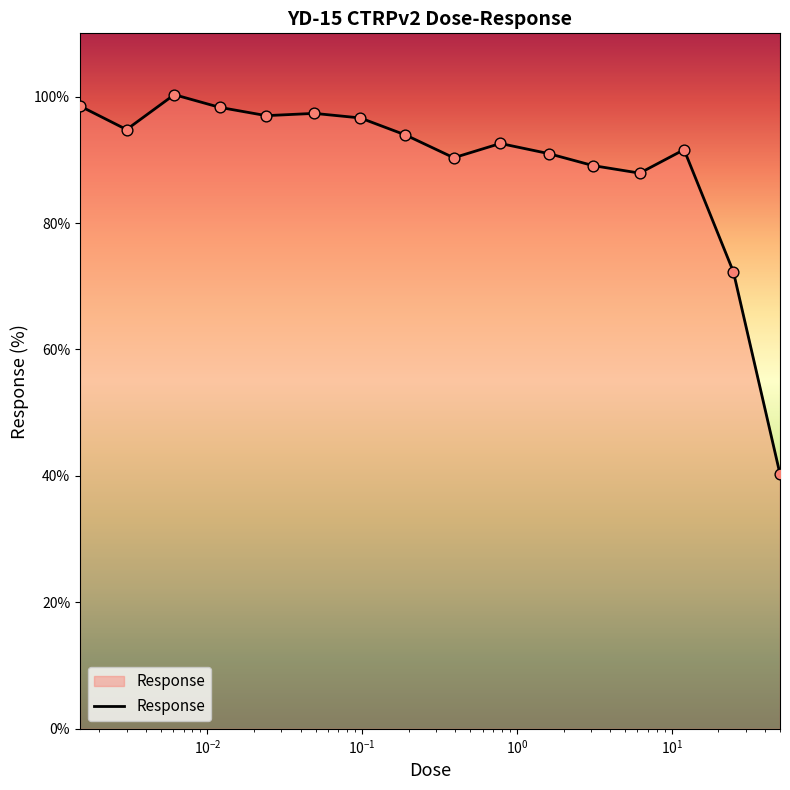

What is the difference between the maximum and minimum values?

60.0